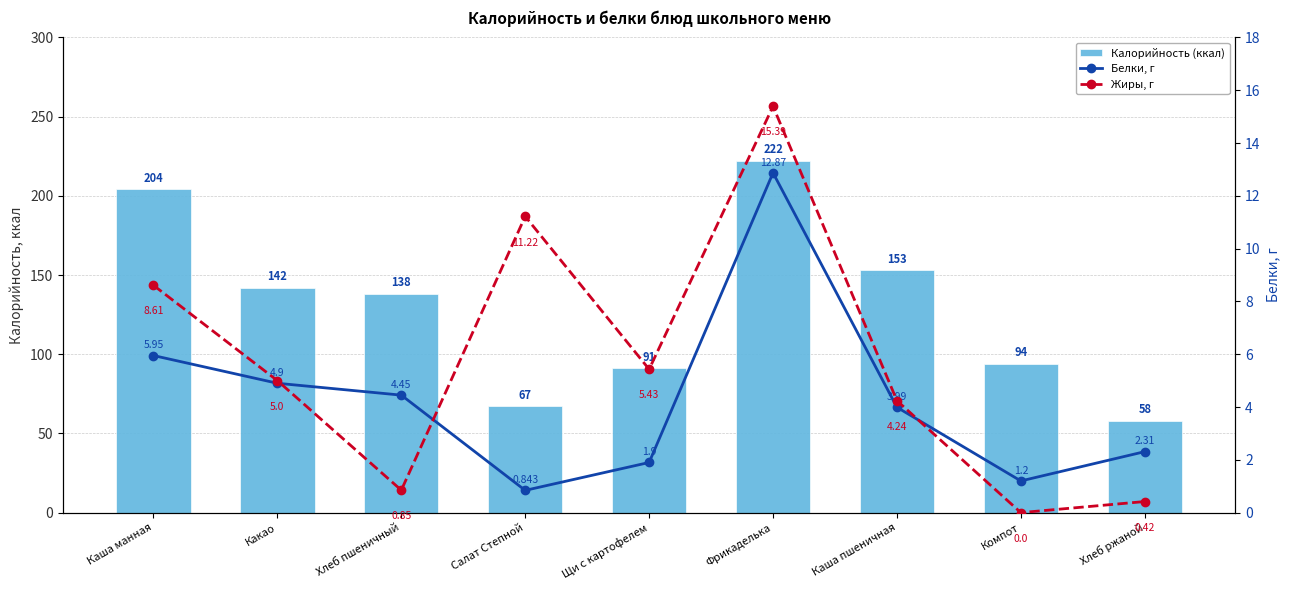

At Салат Степной, list the series in order from smallest to largest.

Белки, г, Жиры, г, Калорийность (ккал)